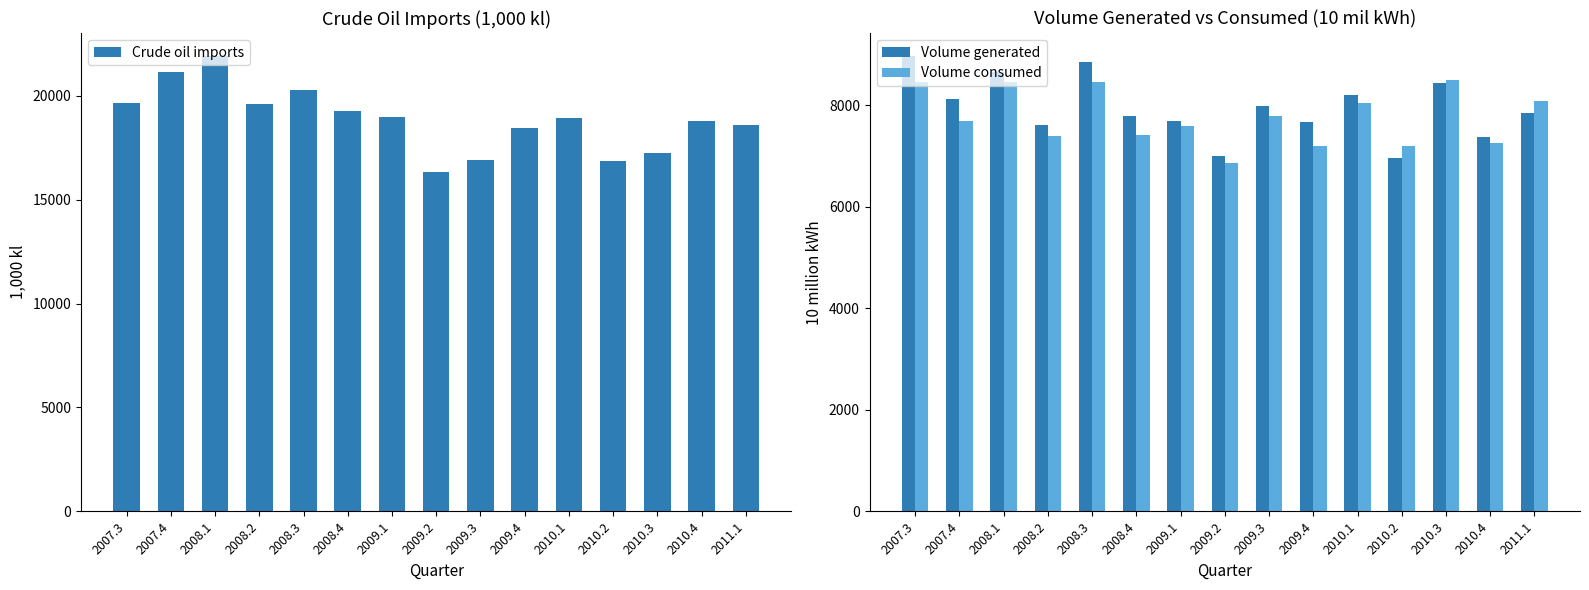

Rank the categories by Crude oil imports value from highest to lowest.

2008.1, 2007.4, 2008.3, 2007.3, 2008.2, 2008.4, 2009.1, 2010.1, 2010.4, 2011.1, 2009.4, 2010.3, 2009.3, 2010.2, 2009.2